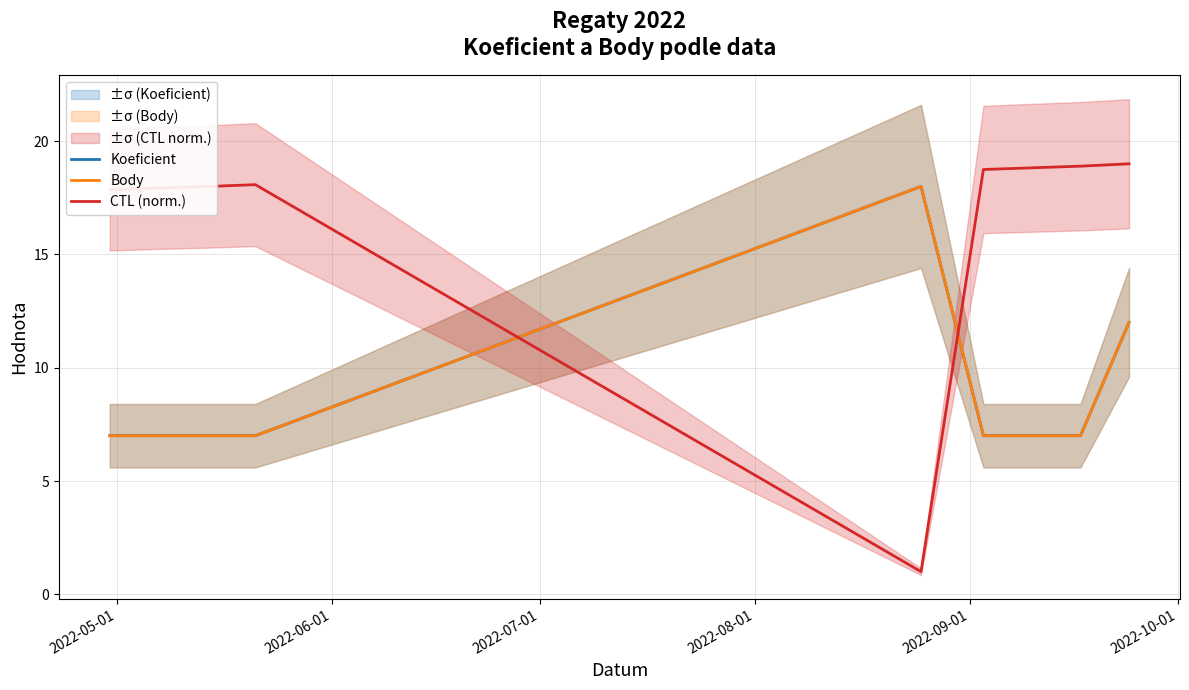

How many data points in Body are above 7?

2